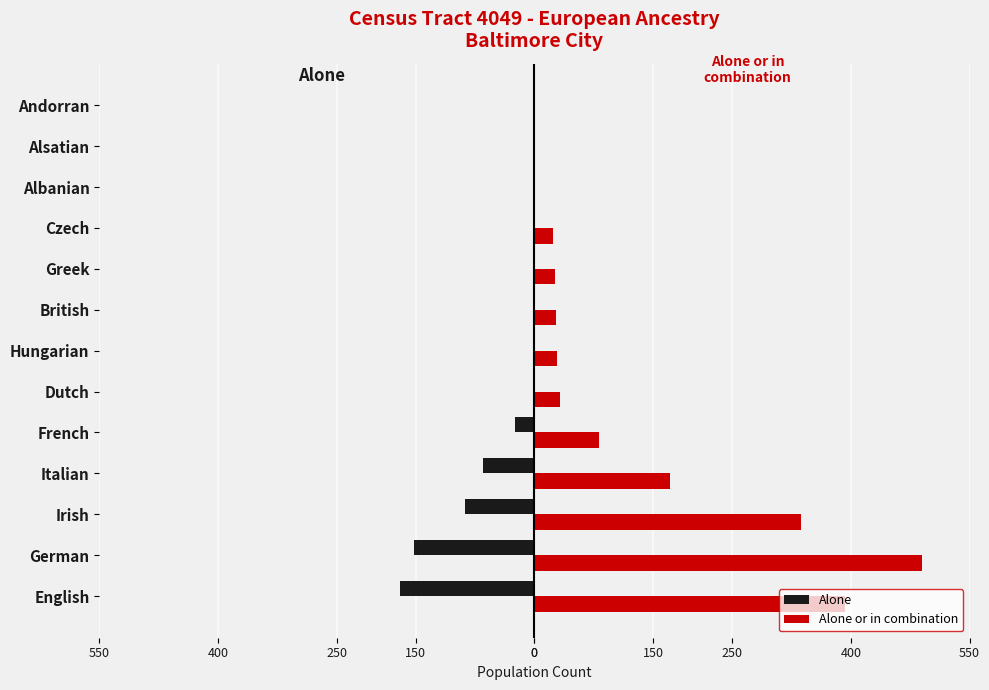

What are all the series names shown in the legend?

Alone, Alone or in combination